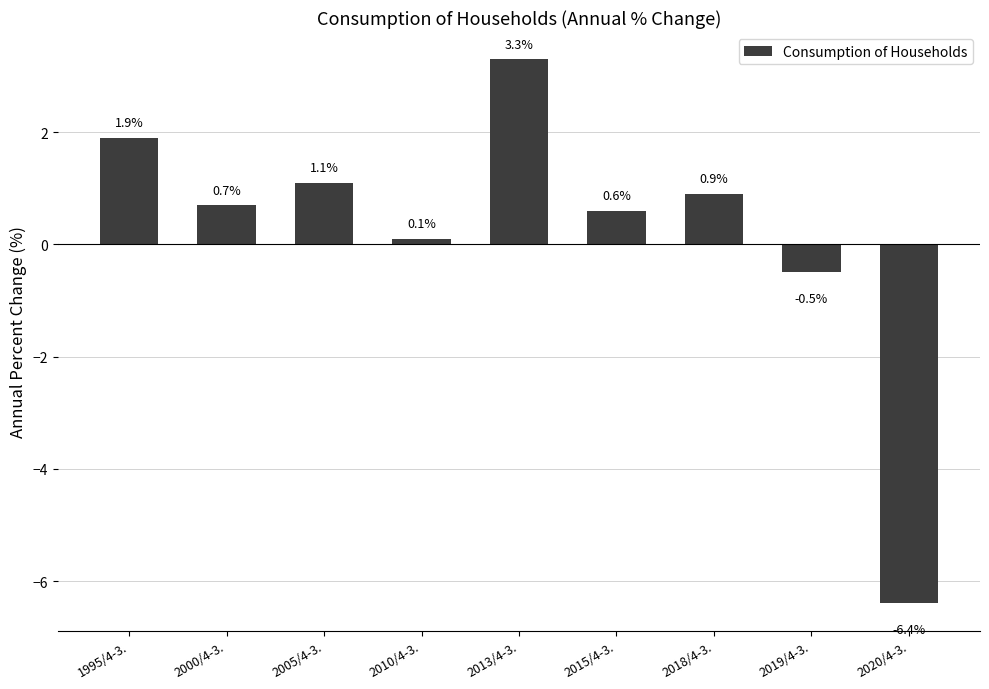

How many values exceed 0?

7